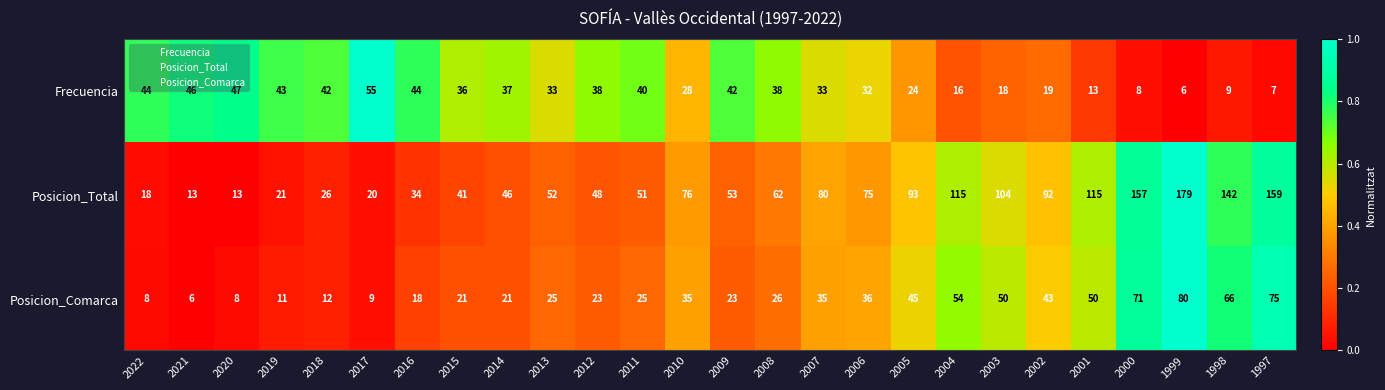

What is the total value across all series at 2020?

68